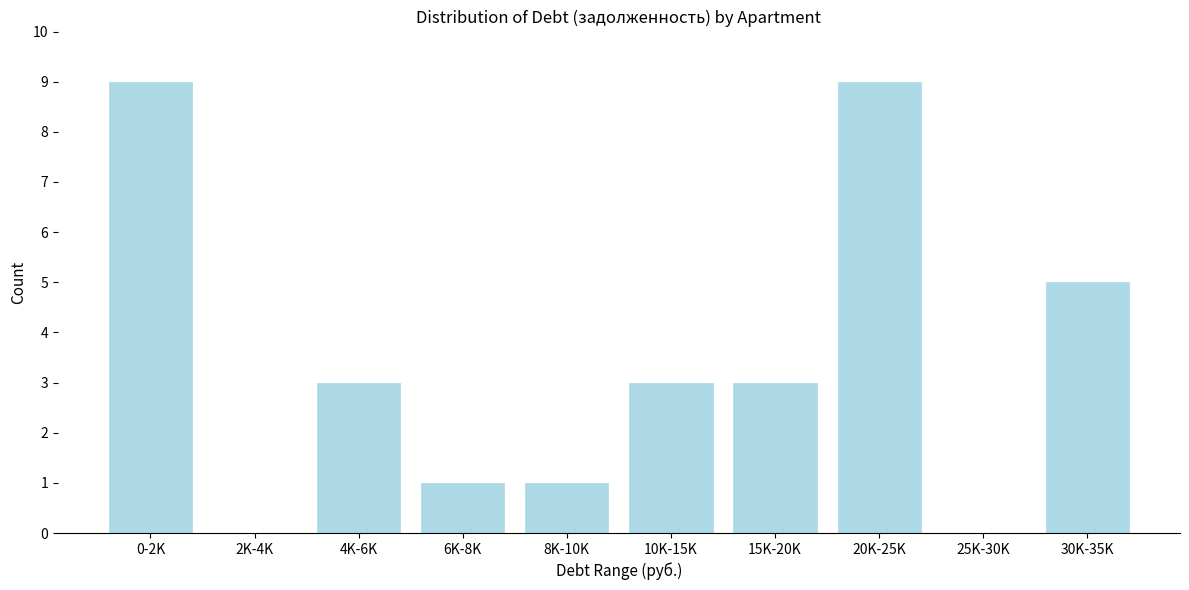

Reading left to right, extract all data points from this chart.

0-2K=9	2K-4K=0	4K-6K=3	6K-8K=1	8K-10K=1	10K-15K=3	15K-20K=3	20K-25K=9	25K-30K=0	30K-35K=5